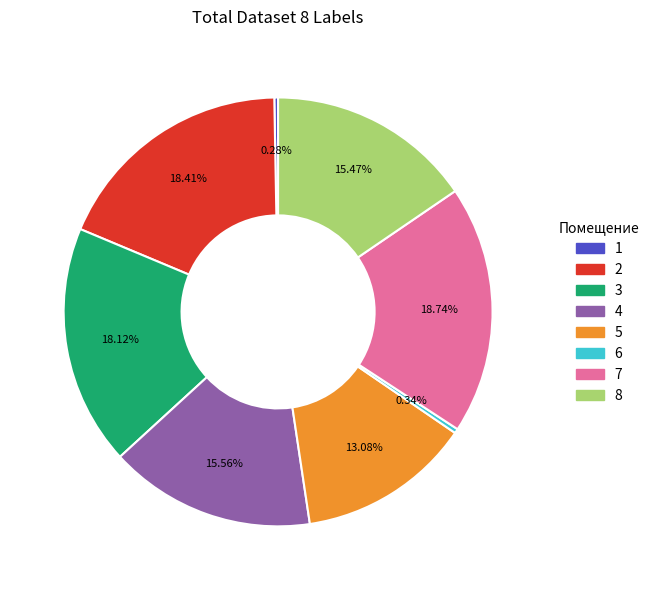

To the nearest percent, what is the combined percentage of 4 and 5?

29%